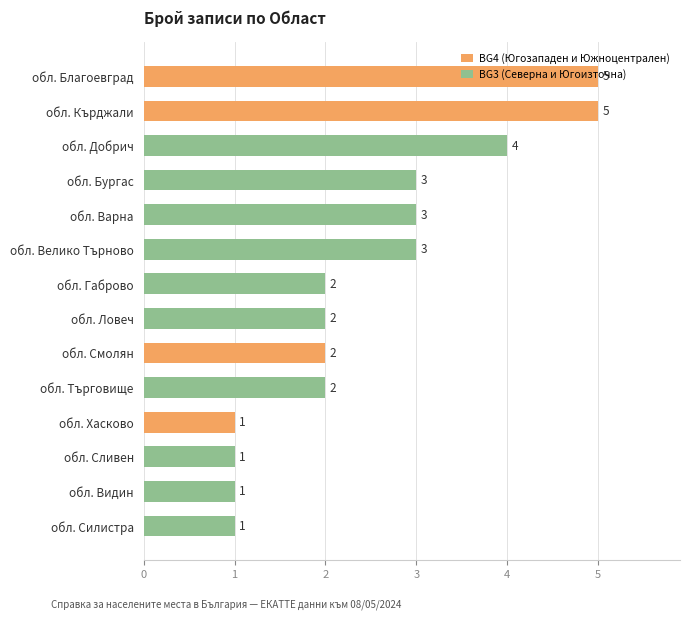

What is the greatest value displayed?

5